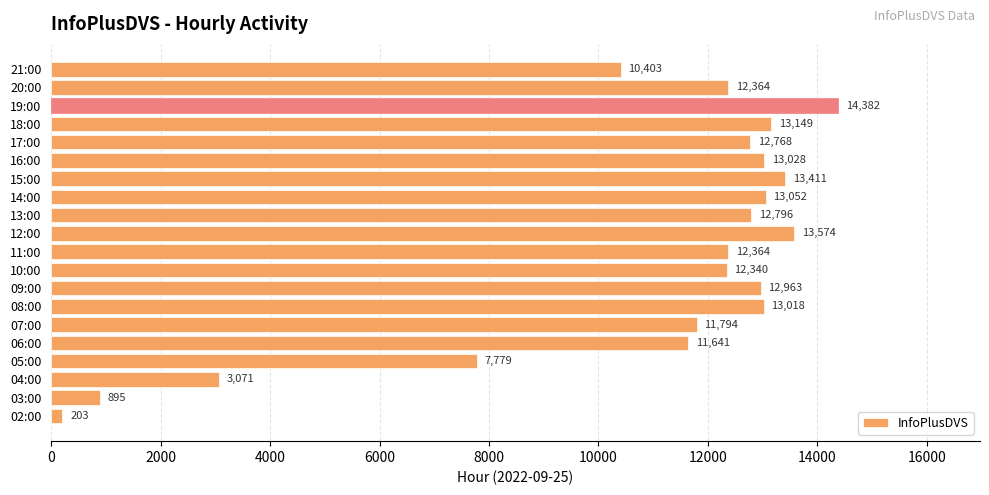

What is the difference between the values at 11:00 and 03:00?

11469